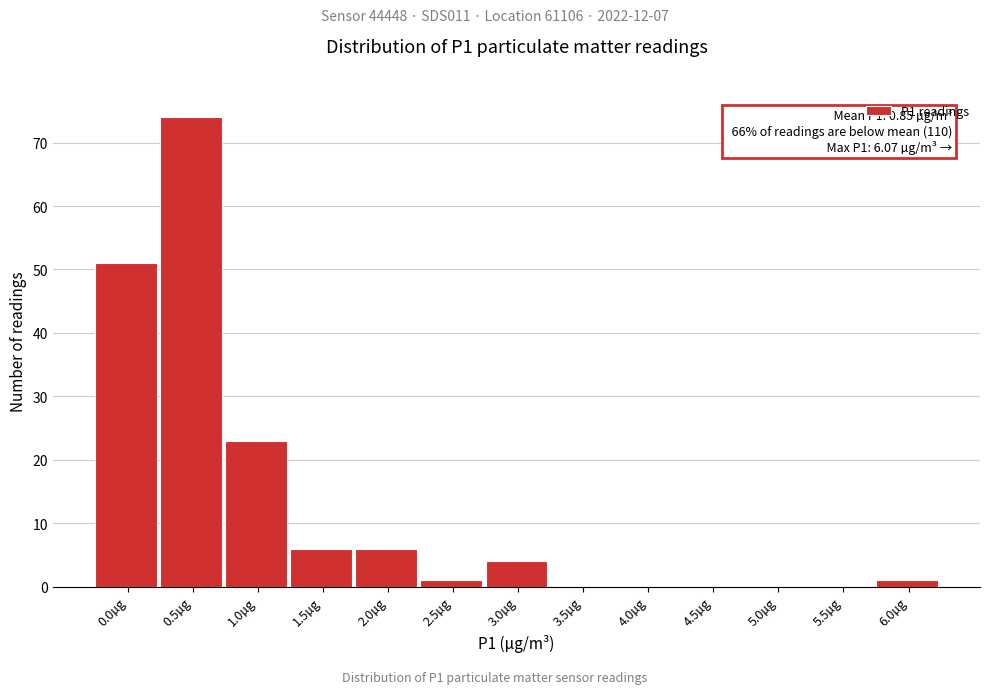

Reading left to right, transcribe all the data shown in this chart.

0.0µg=51	0.5µg=74	1.0µg=23	1.5µg=6	2.0µg=6	2.5µg=1	3.0µg=4	3.5µg=0	4.0µg=0	4.5µg=0	5.0µg=0	5.5µg=0	6.0µg=1